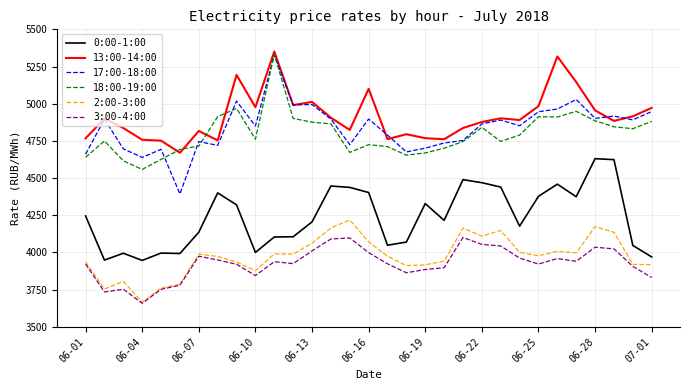

Which series has the largest range (max minus min)?

17:00-18:00